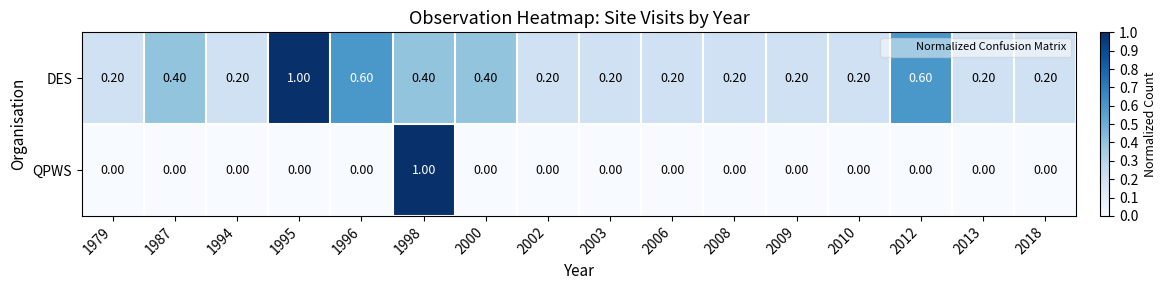

Which series changed the most between 1996 and 2008?

DES